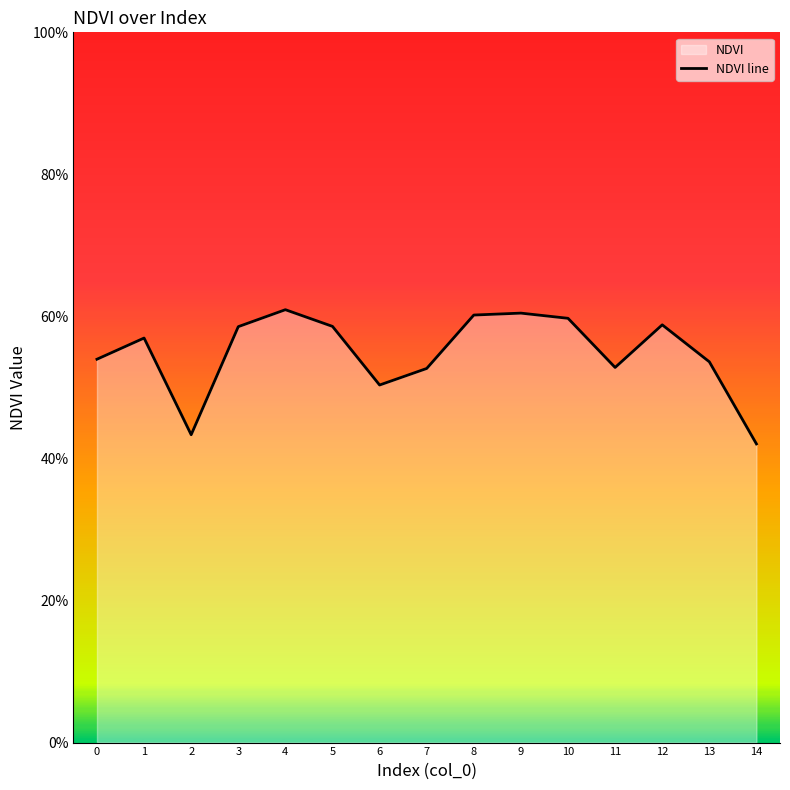

The value at 8 is 0.6. True or false?

True